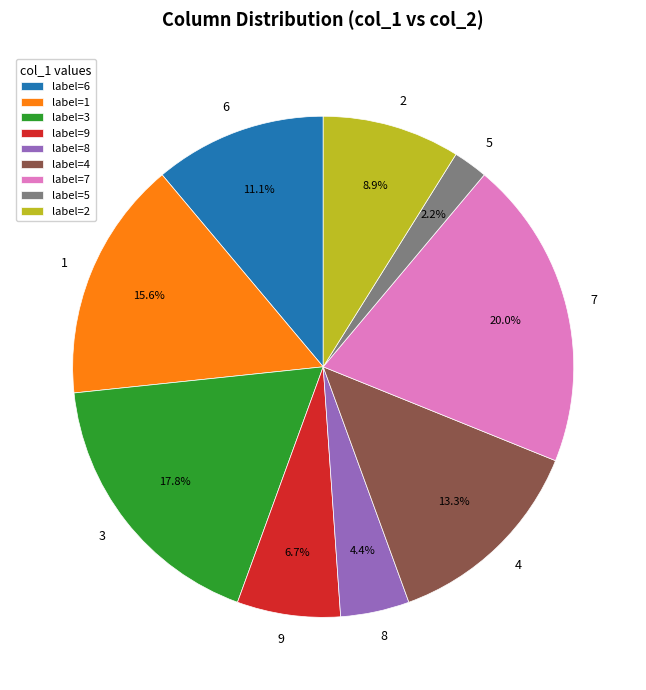

Does any single category account for the majority?

No